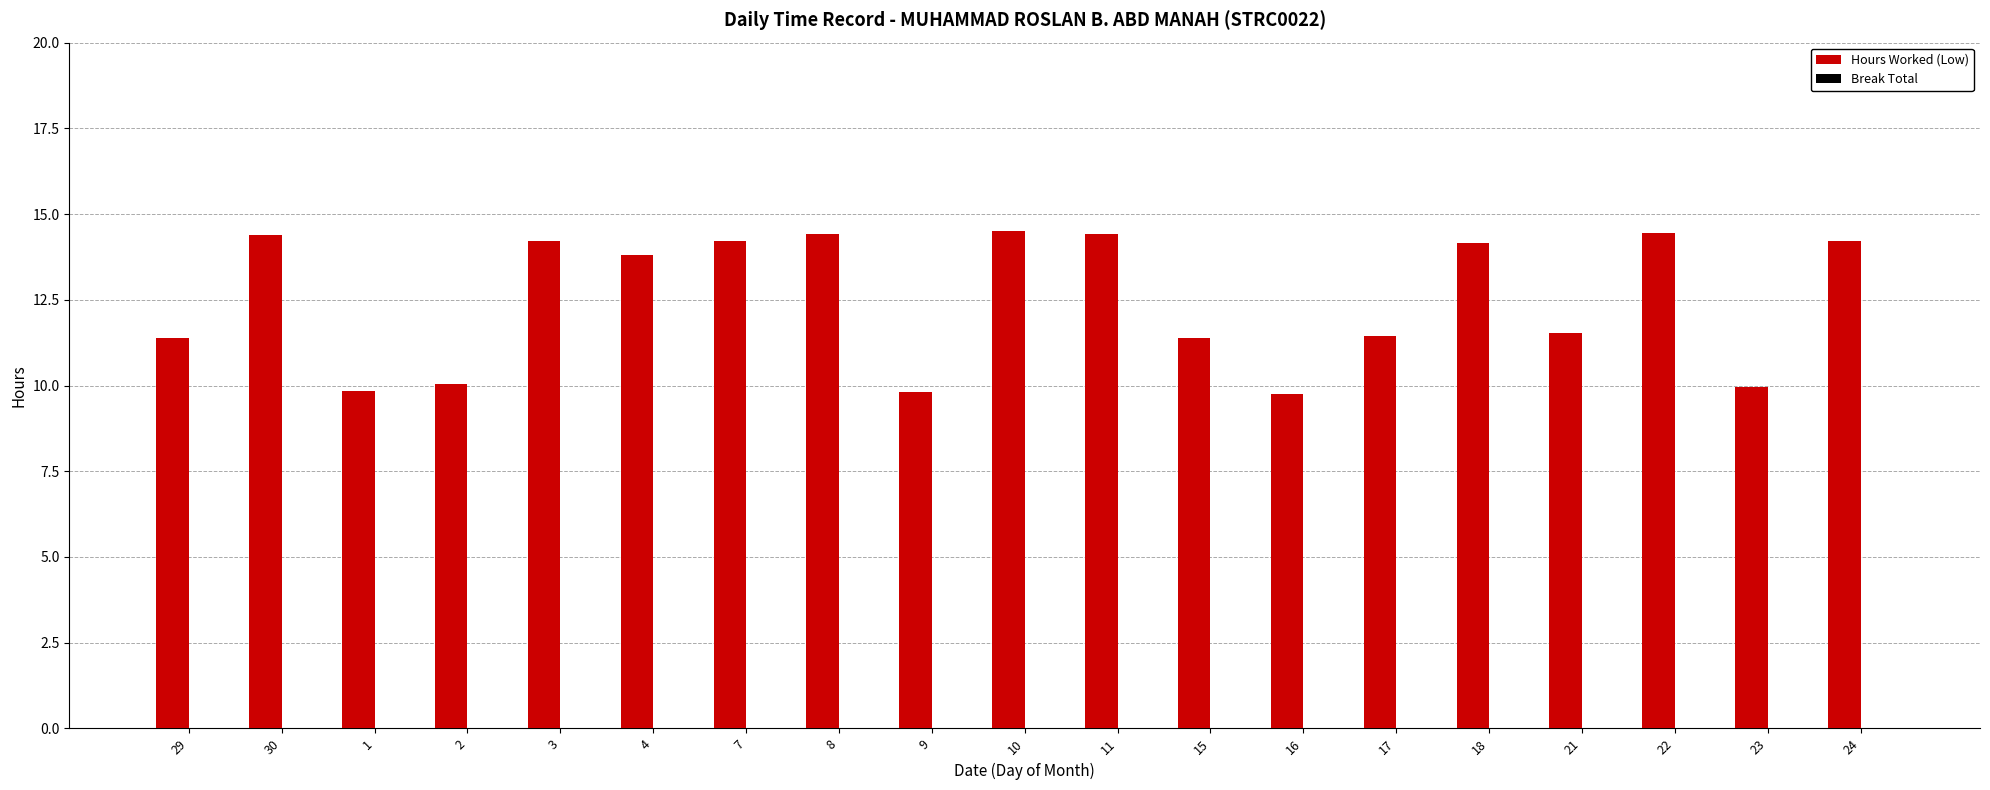

The chart shows a value of 25.1 at 30. True or false?

False